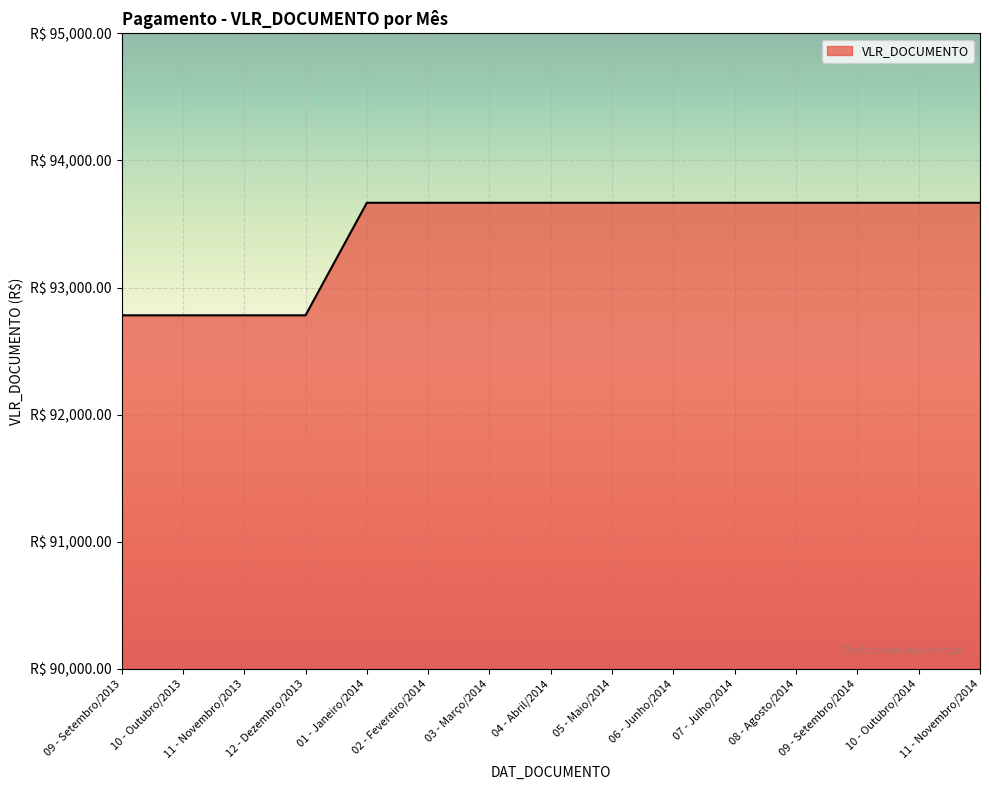

What is the sum of all values?

1401466.0